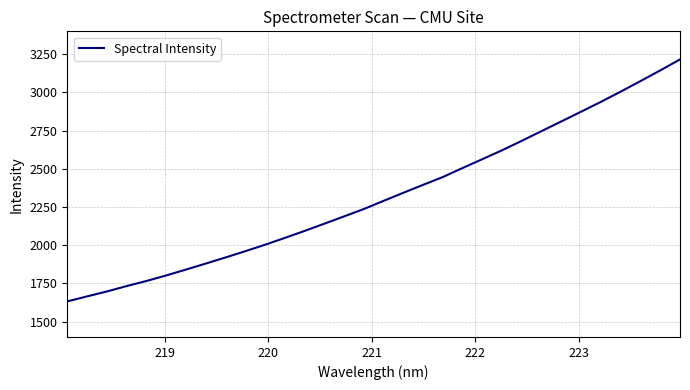

What is the minimum value shown in the chart?

1632.8